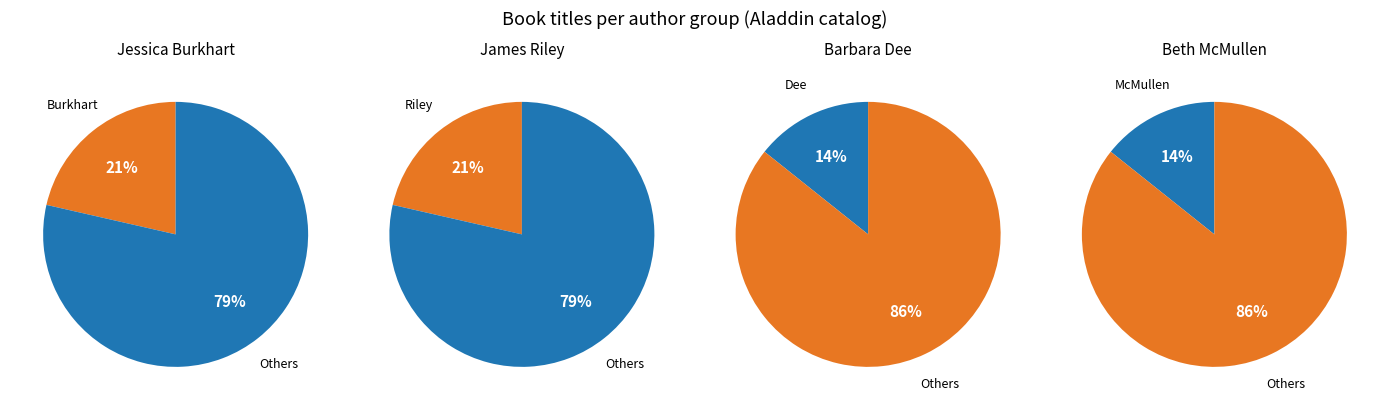

Is it true that Jessica Burkhart (46002145) is 35% of the pie?

False